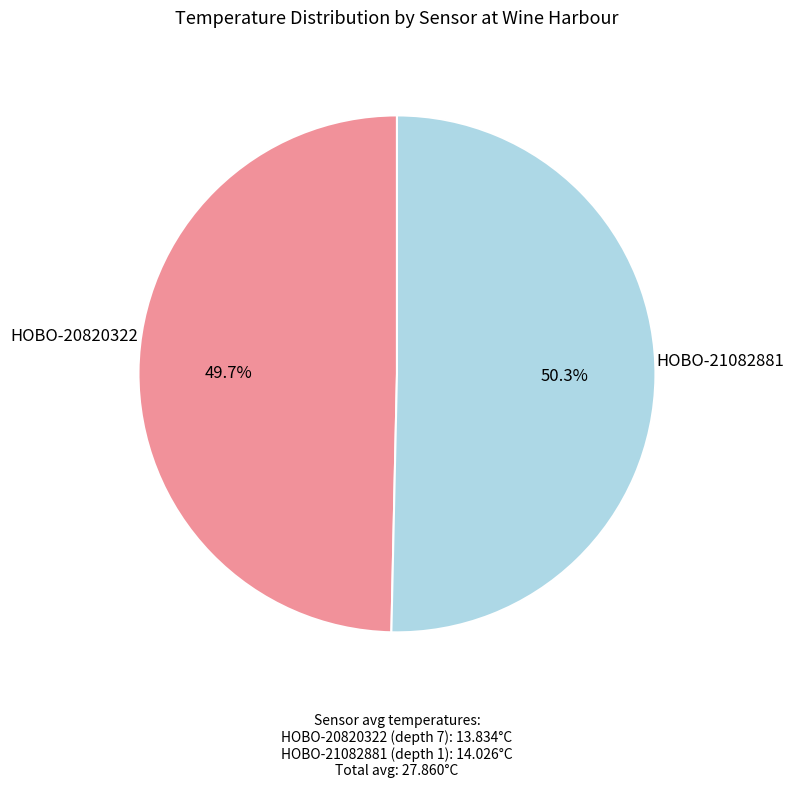

Is there a majority slice in this chart?

Yes